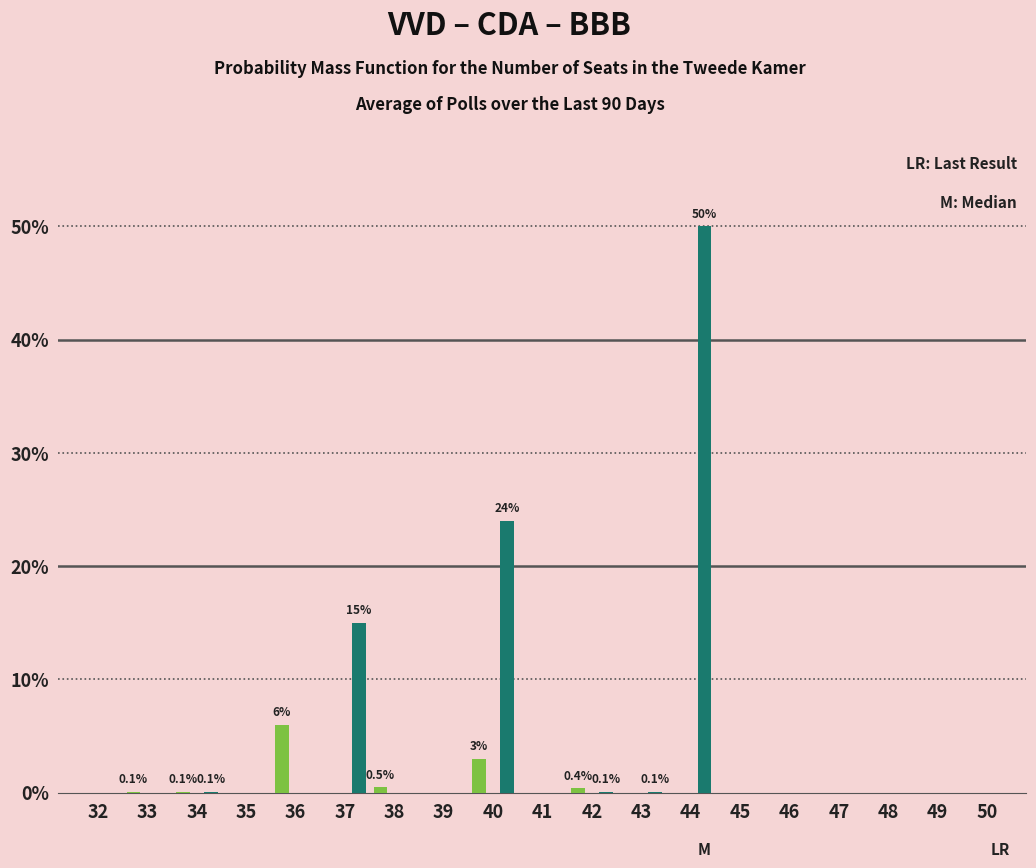

At which category is the sum across all series the highest?

44